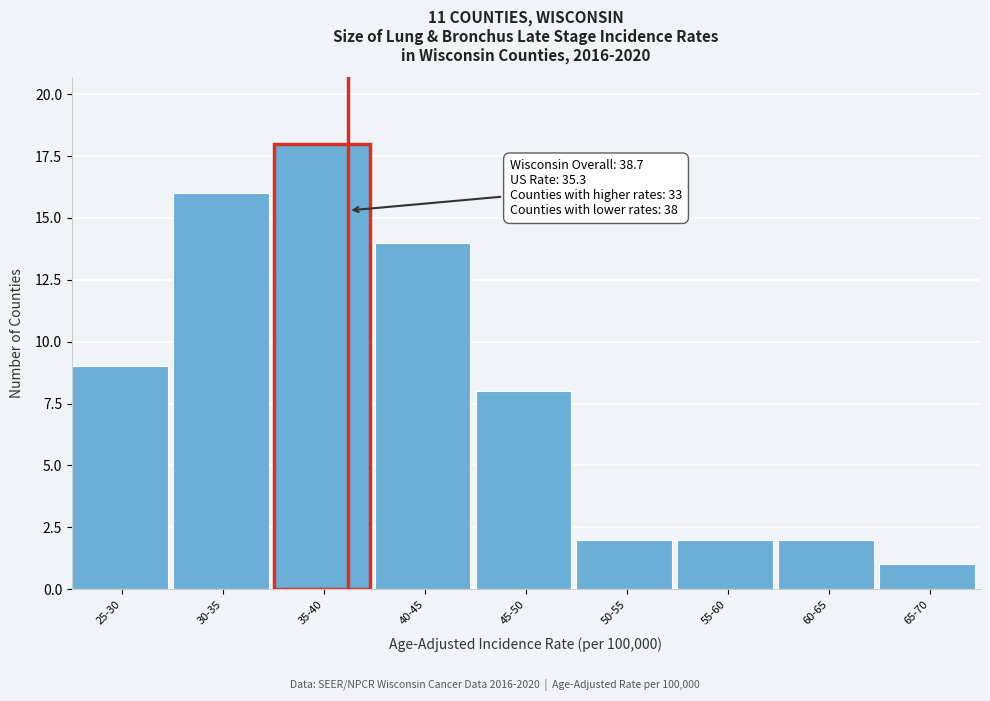

Reading left to right, list all the values displayed in this chart.

25-30=9	30-35=16	35-40=18	40-45=14	45-50=8	50-55=2	55-60=2	60-65=2	65-70=1